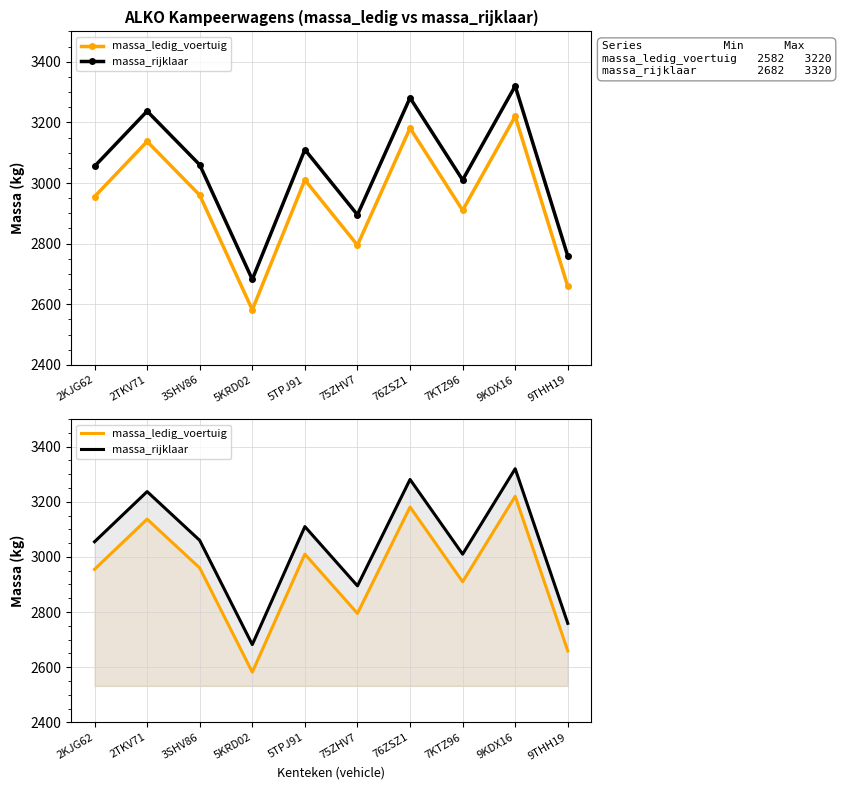

Which series has the largest range (max minus min)?

massa_ledig_voertuig